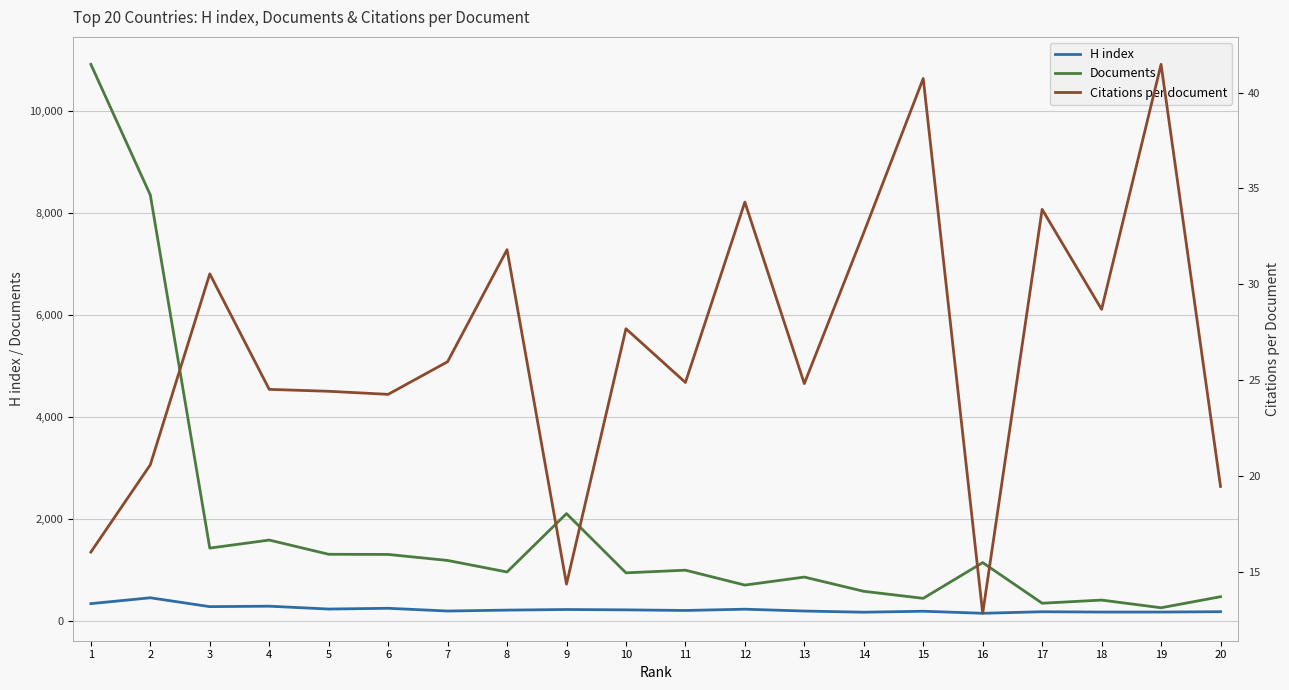

Is this an area chart (filled region under the line)?

No